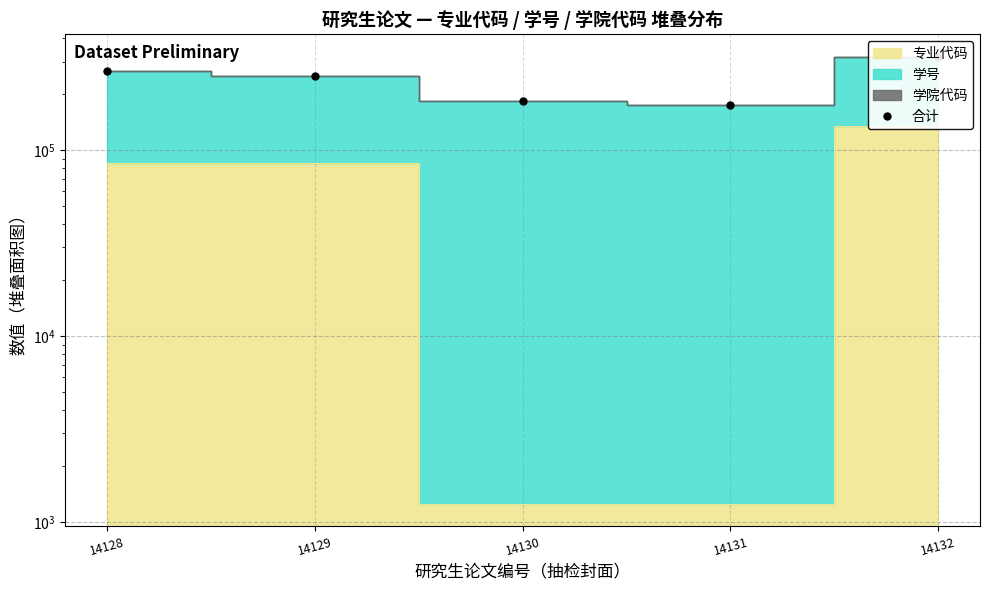

True or false: the data shows 130924 at 14129.

False